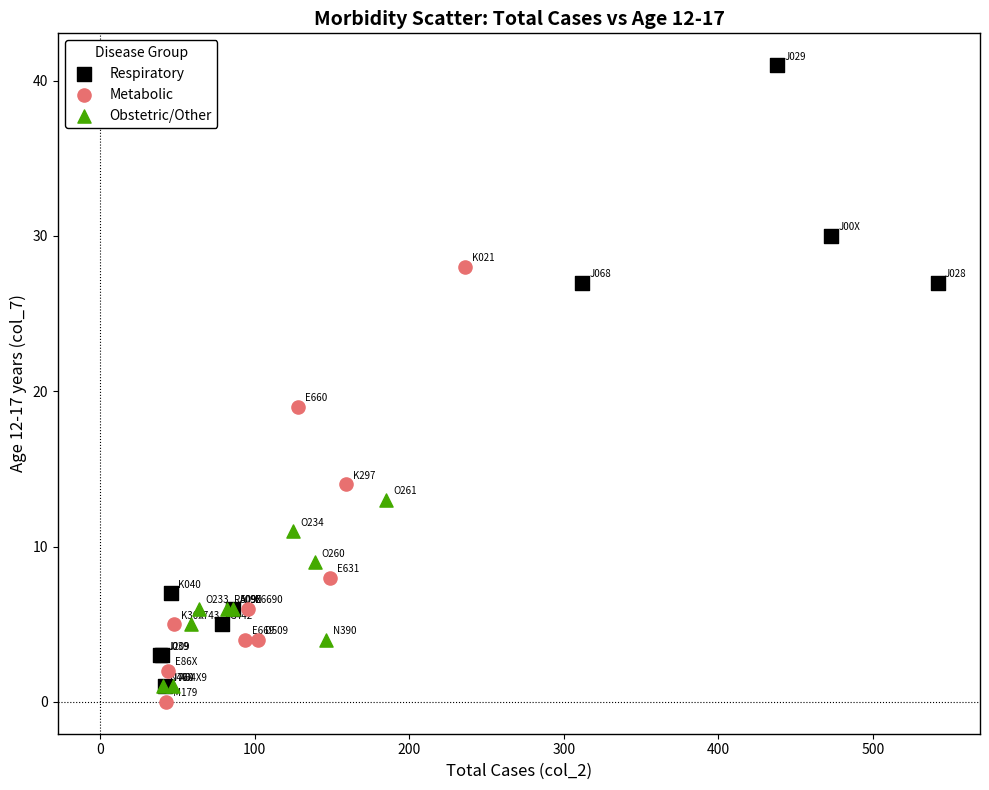

Which series has the largest Y range (max minus min)?

Respiratory